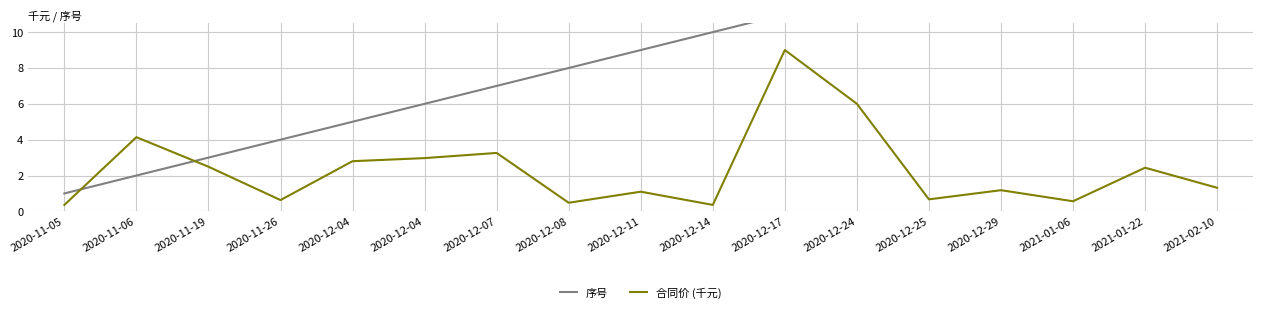

Between 2020-12-04 and 2020-12-08, which is larger?

2020-12-08